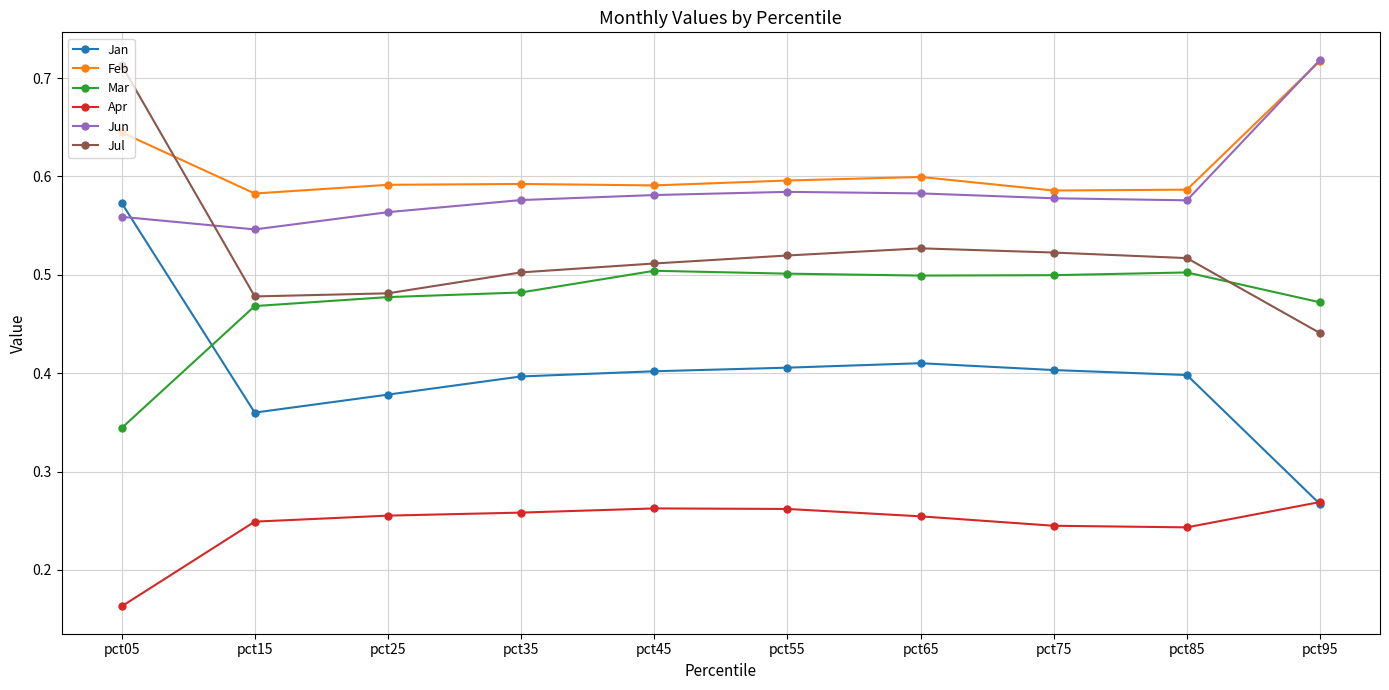

Is the value of Jun at pct55 greater than the value of Mar at pct35?

Yes